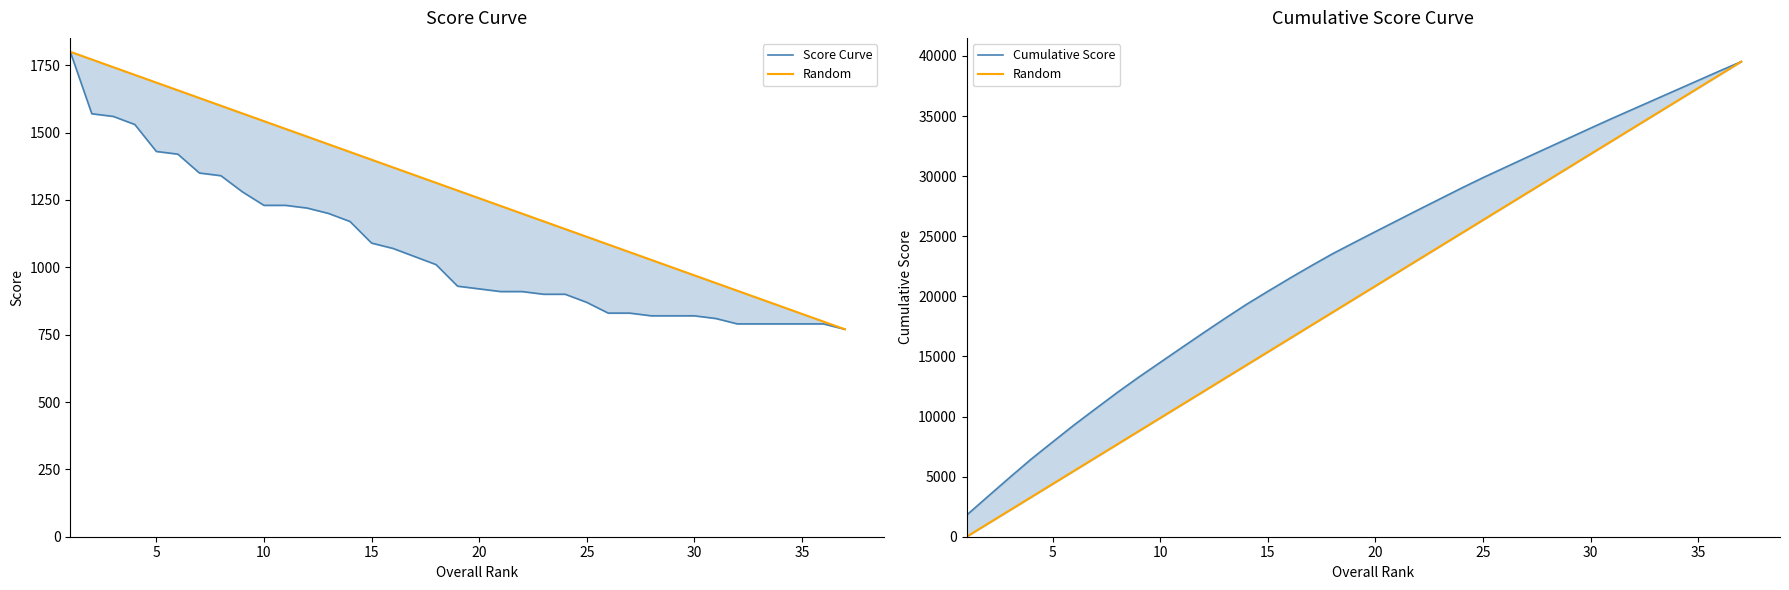

Is it true that Score Curve equals 2417.6 at 30?

False